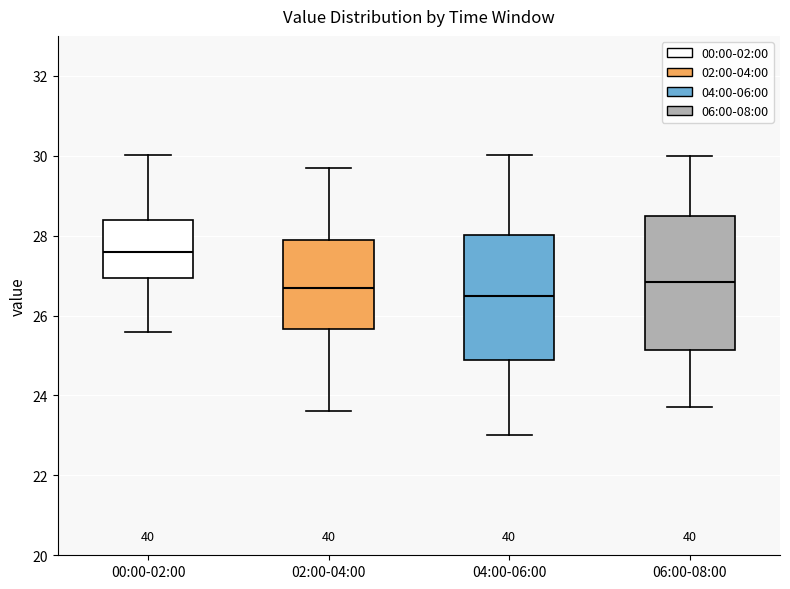

Comparing the boxes themselves (not the whiskers), which one is the tallest?

06:00-08:00